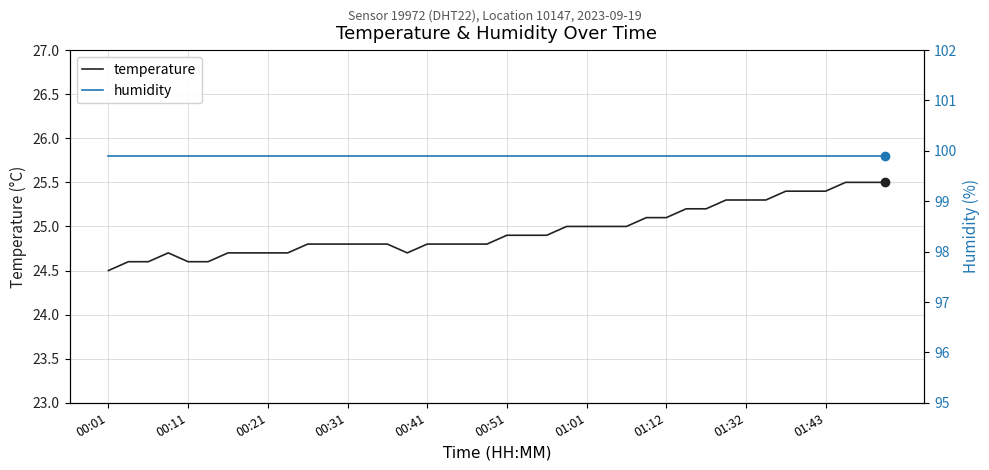

How many series are shown in this chart?

2